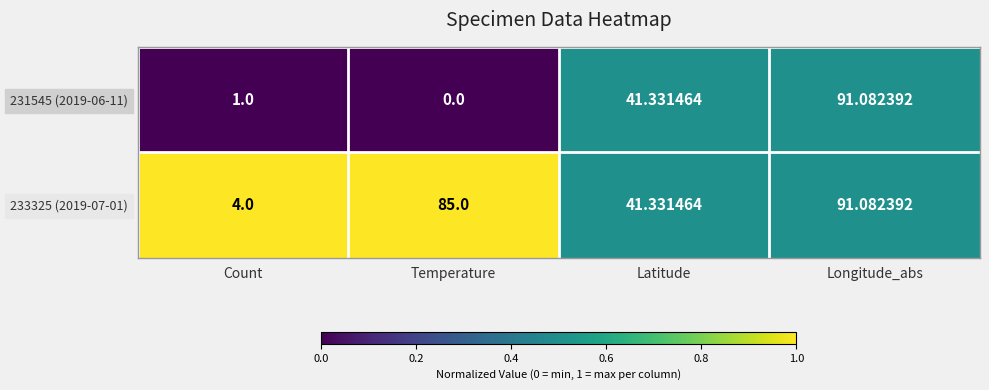

At which label is 233325 (2019-07-01) closest to 47?

Latitude